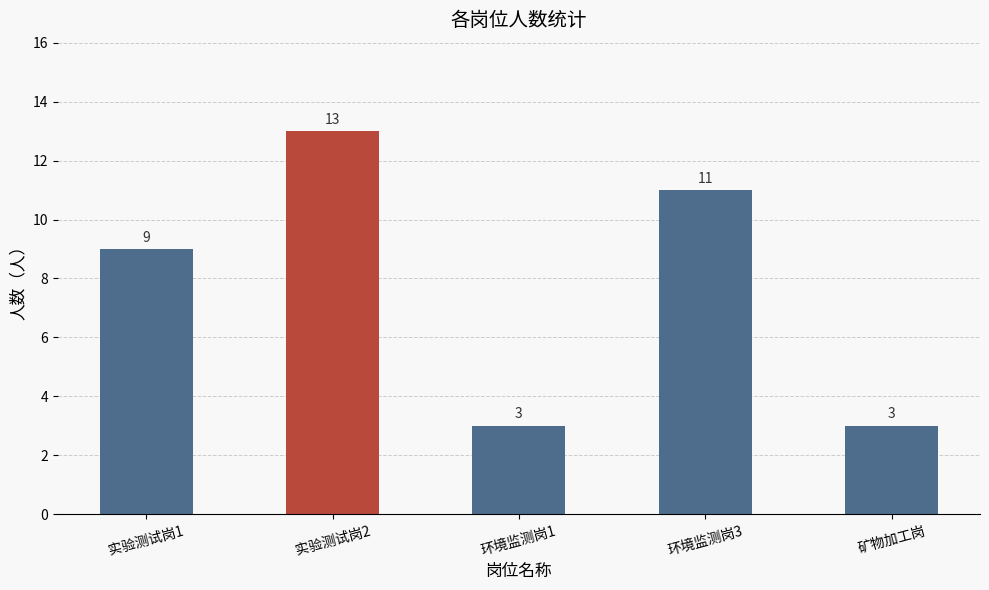

Are the bars horizontal?

No